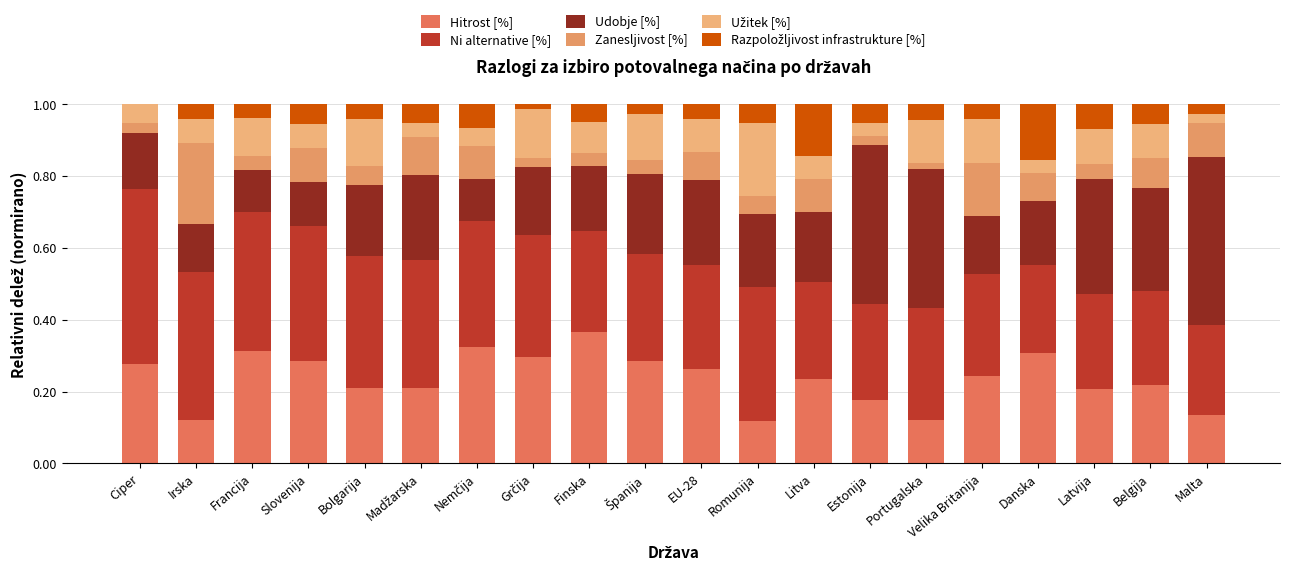

What is the sum of the Razpoložljivost infrastrukture [%] values at Grčija and Finska?

0.1